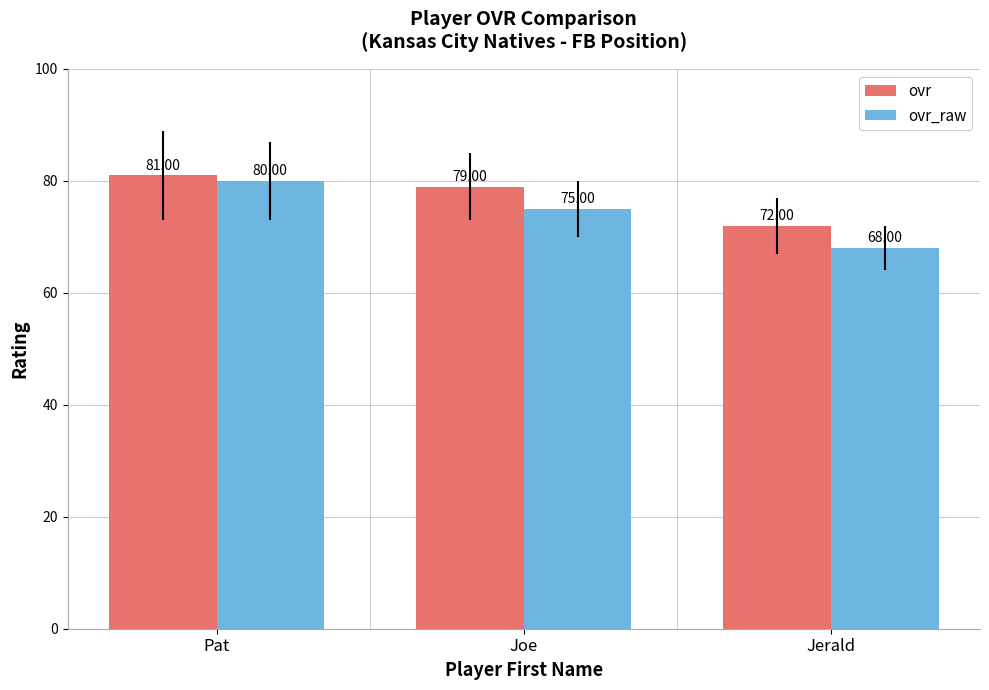

Reading right to left, extract all data points from this chart.

ovr: 72	79	81
ovr_raw: 68	75	80